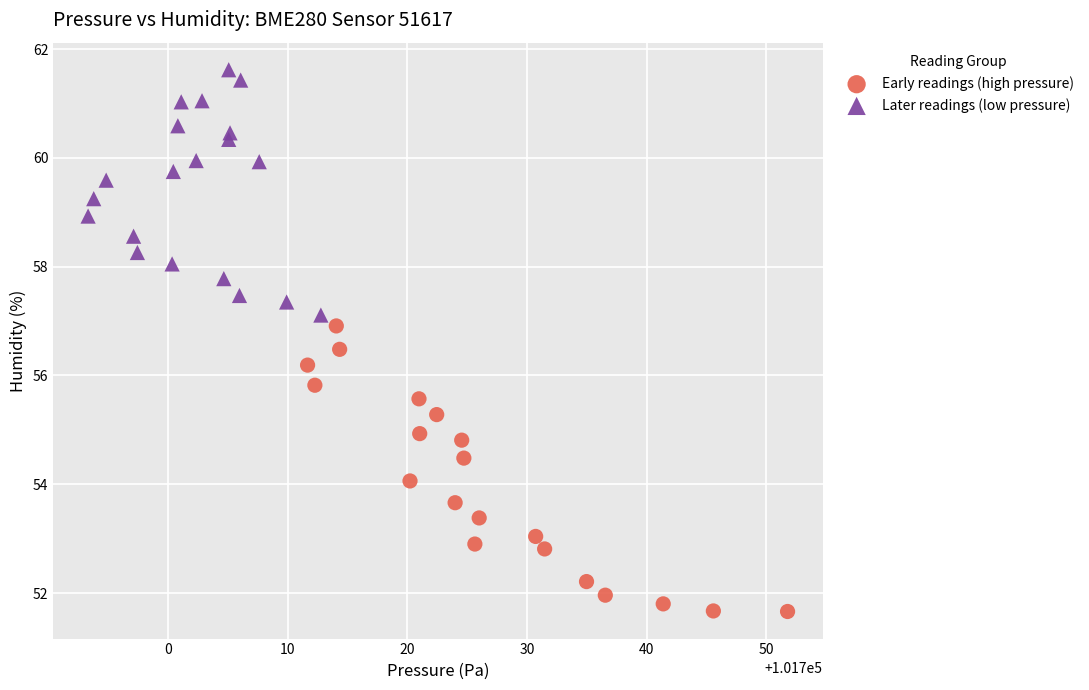

Which series contains the lowest Y value?

Early readings (high pressure)